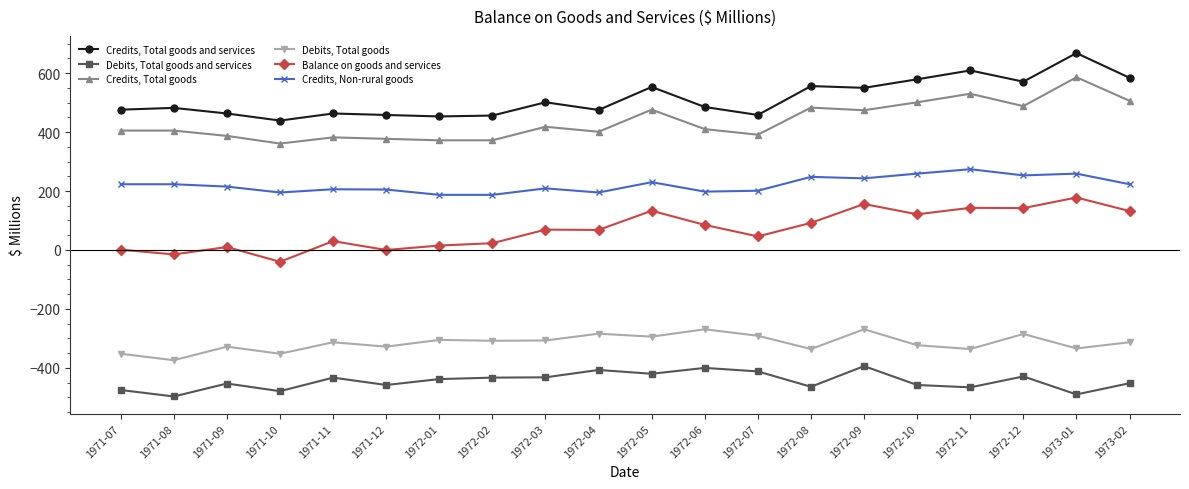

The value of Debits, Total goods at 1971-12 is -182. True or false?

False